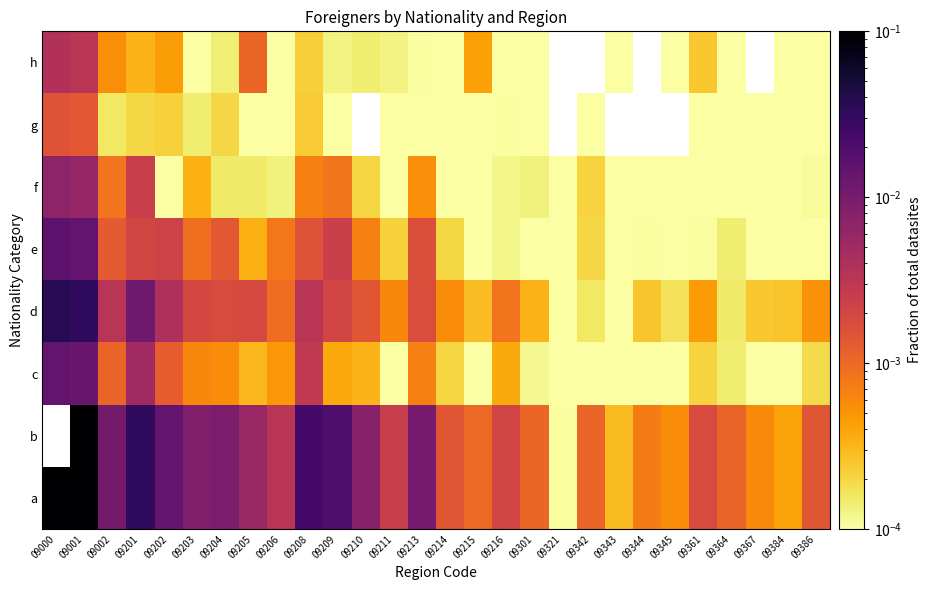

Where does the b series first go above 0?

09001